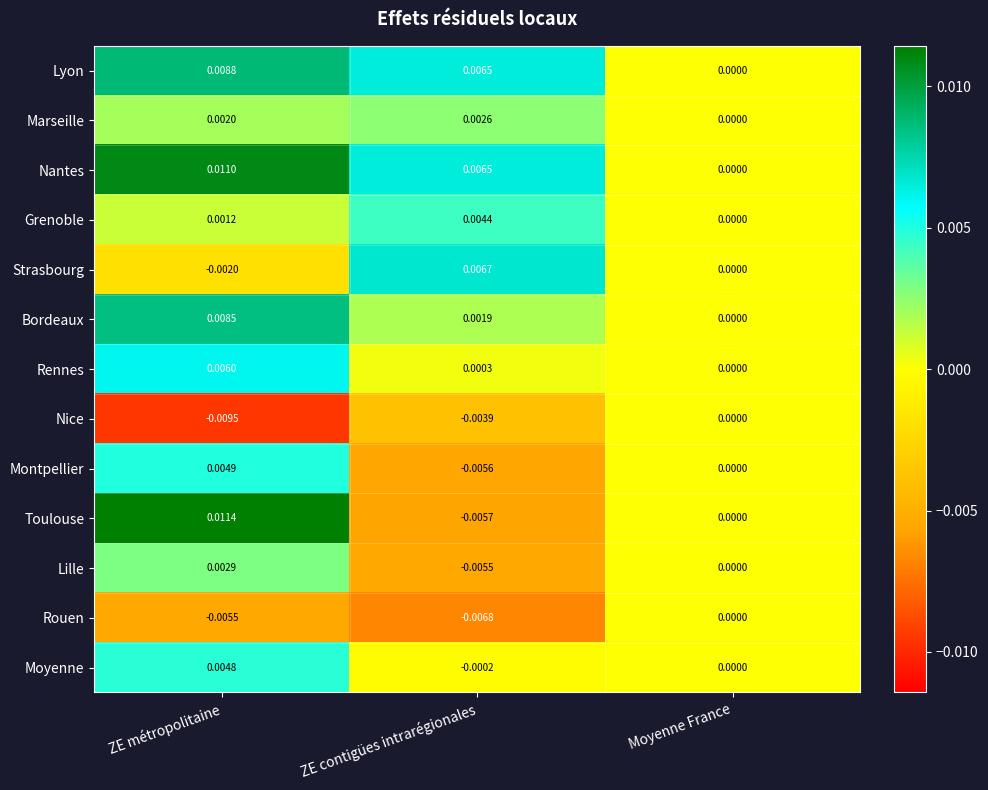

Count the number of categories in the chart.

3